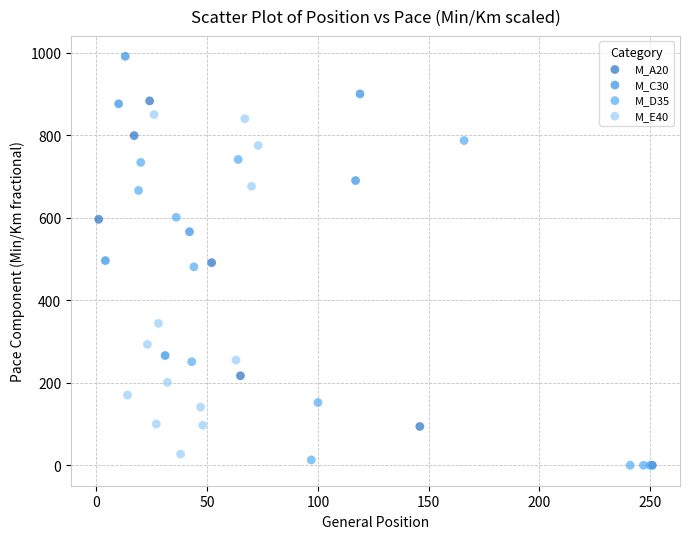

Which series contains the highest Y value?

M_C30